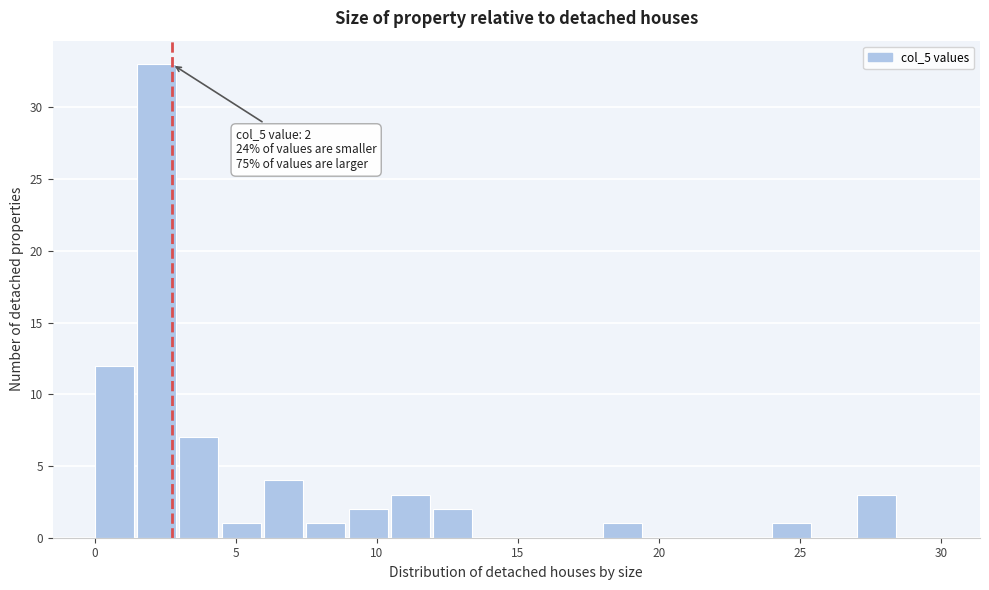

Read against the x-axis, roughly where is the centre of the tallest bar?

2.0